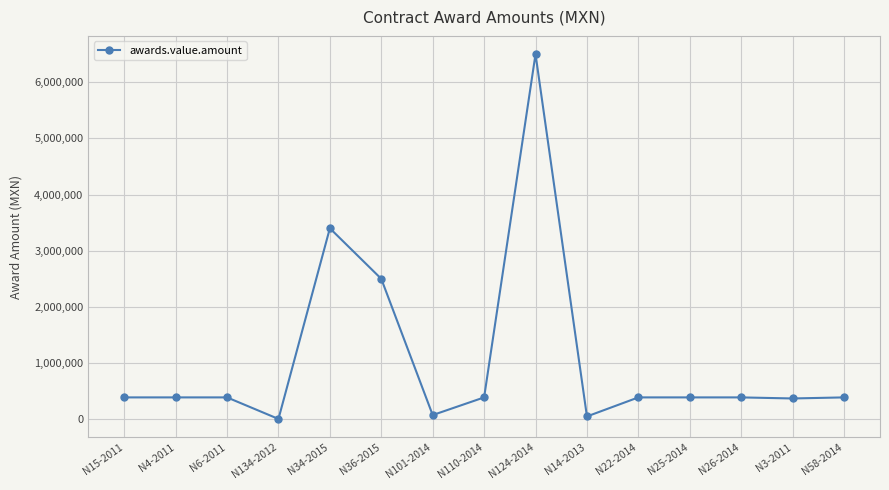

True or false: the data has more than 1 interior local peaks.

True